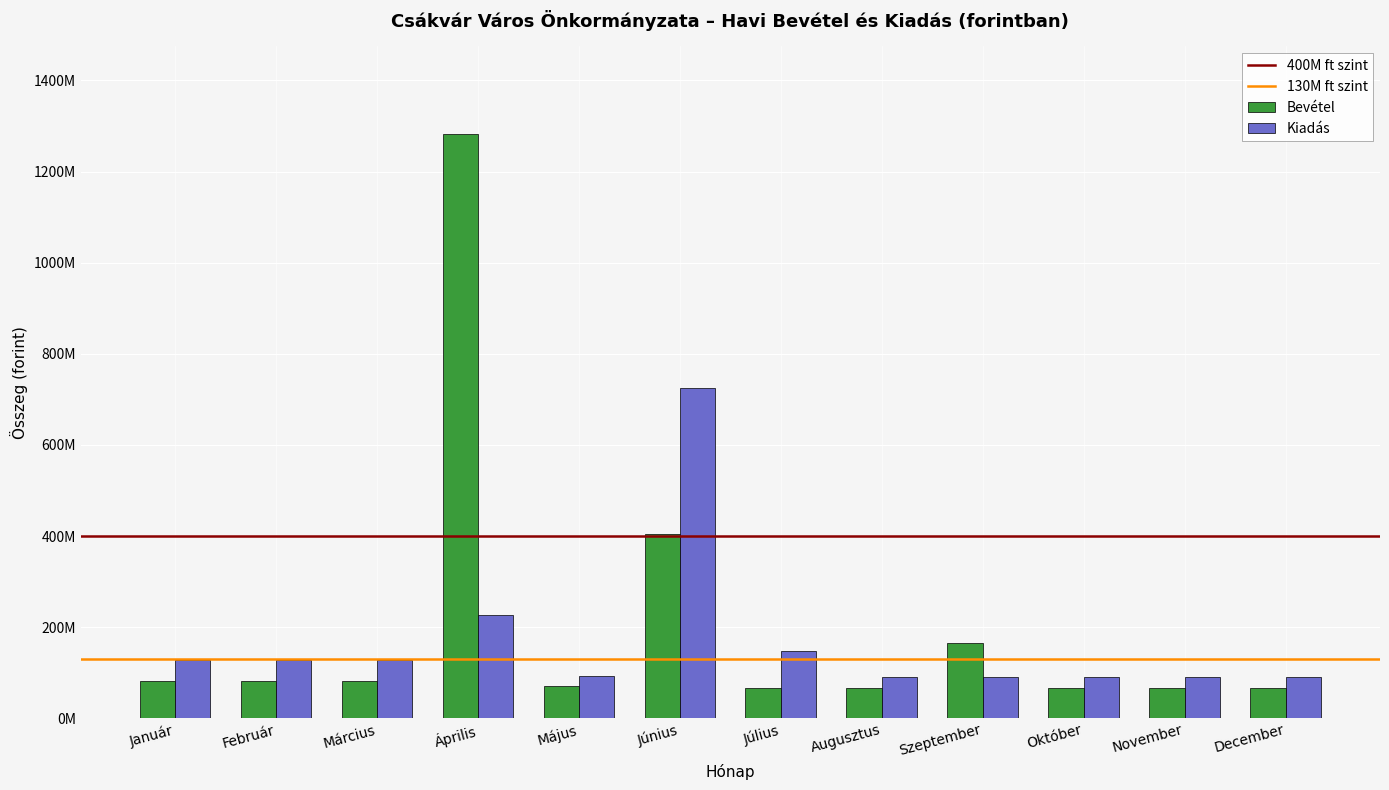

Reading left to right, what are all the values shown in this chart?

Bevétel: Január=81755661	Február=81755661	Március=81755661	Április=1282222887	Május=70264733	Június=404992260	Július=66650534	Augusztus=66650534	Szeptember=165046334	Október=66650534	November=66650534	December=66650526
Kiadás: Január=127006390	Február=127006390	Március=127006390	Április=226012681	Május=92937059	Június=725235664	Július=147792917	Augusztus=90987917	Szeptember=90987917	Október=90987917	November=90987917	December=90983909